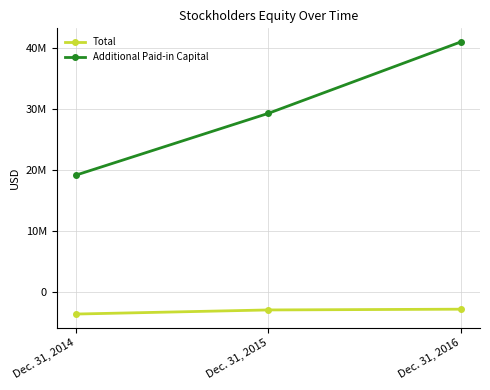

What is the value of the Total point at the 3rd from the left?

-2787204